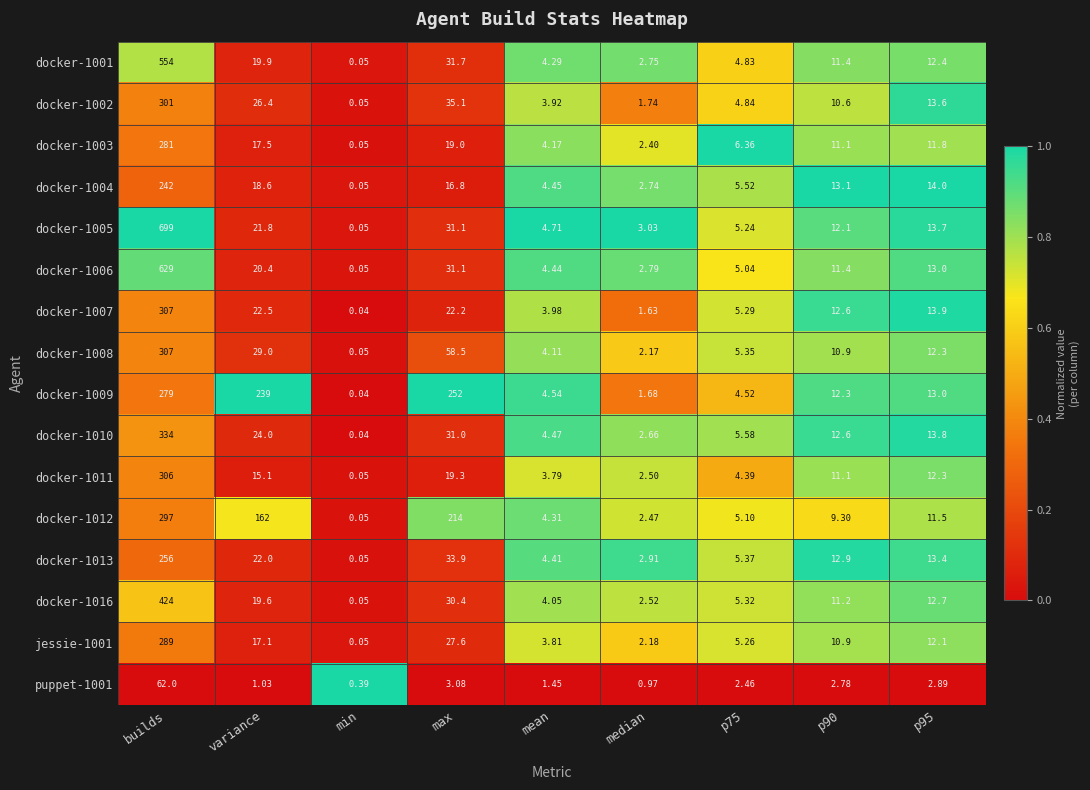

At which category is the sum across all series the highest?

builds